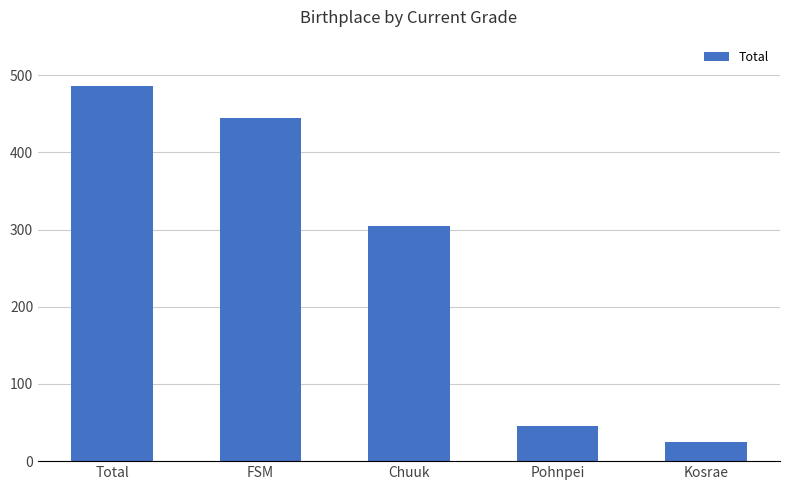

At which label is the value closest to 255?

Chuuk